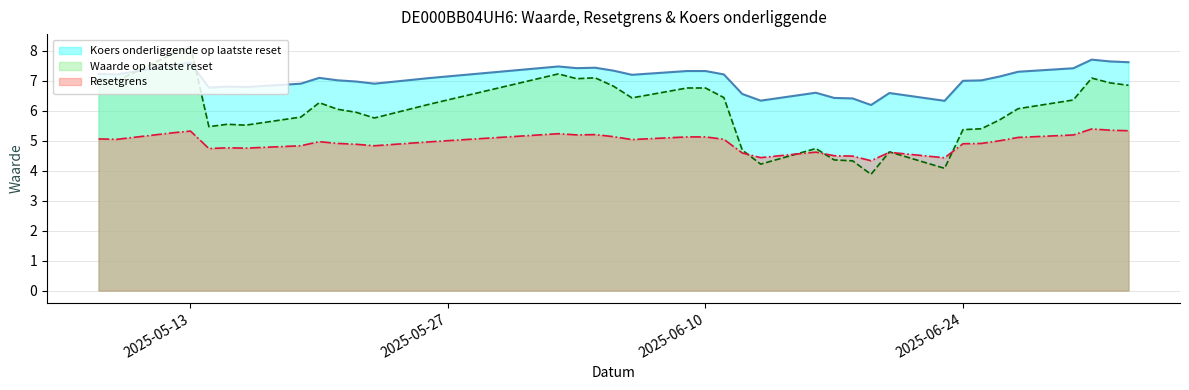

Which series has the largest range (max minus min)?

Waarde op laatste reset